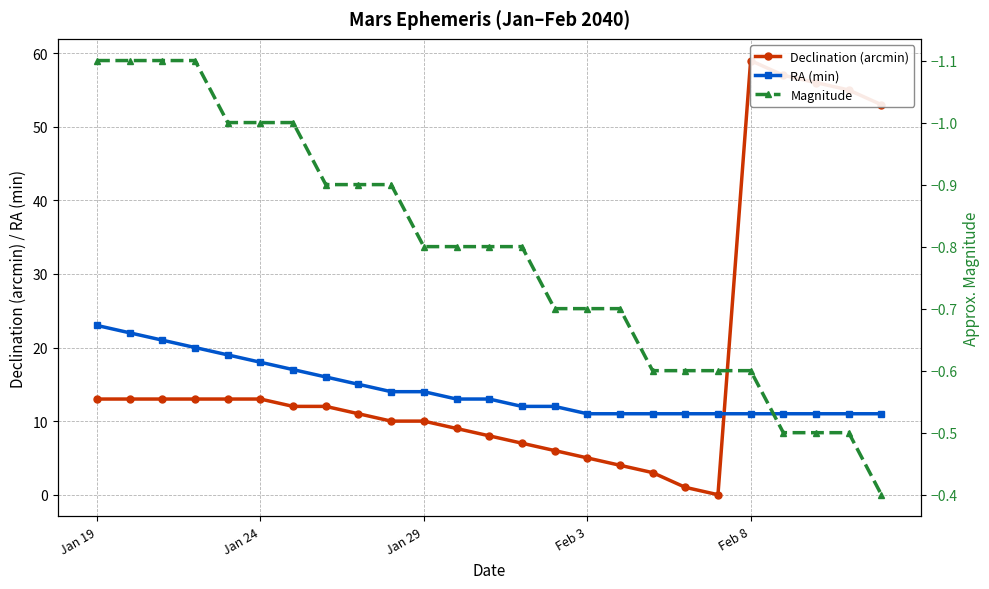

What is the difference between the highest and lowest values at 11?

13.8